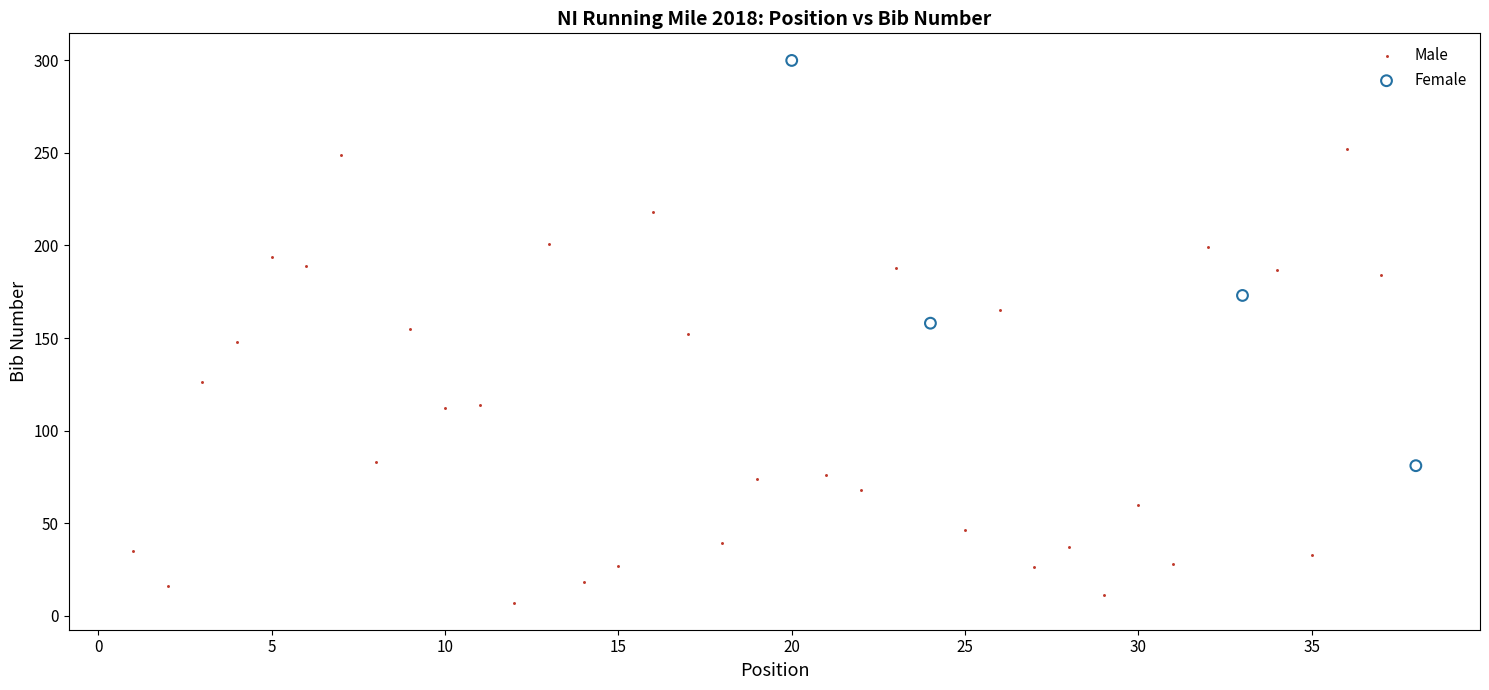

Which series reaches the minimum Y coordinate?

Male